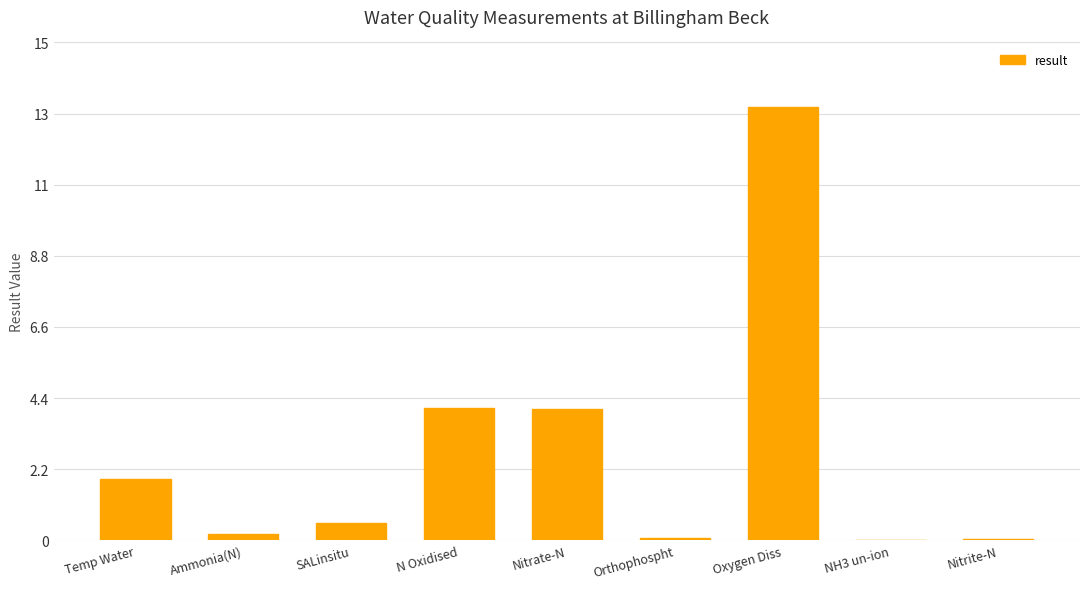

List the labels in order of value, largest first.

Oxygen Diss, N Oxidised, Nitrate-N, Temp Water, SALinsitu, Ammonia(N), Orthophospht, Nitrite-N, NH3 un-ion